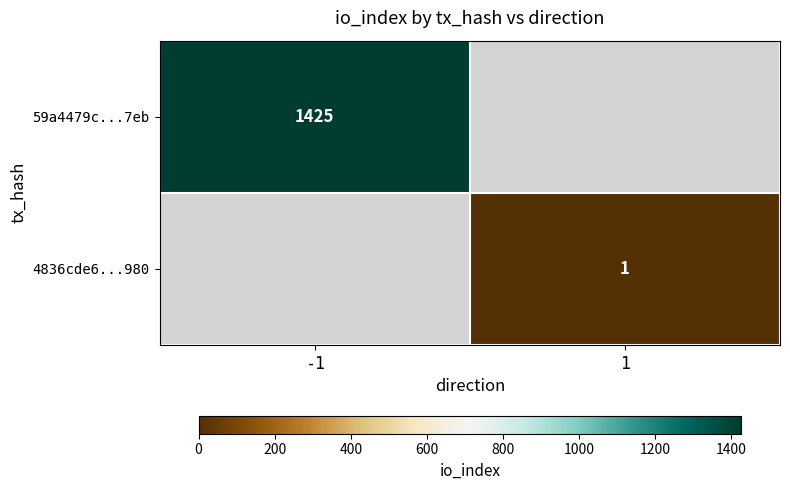

True or false: 4836cde6...980 has a value of 0.4 at 1.

False